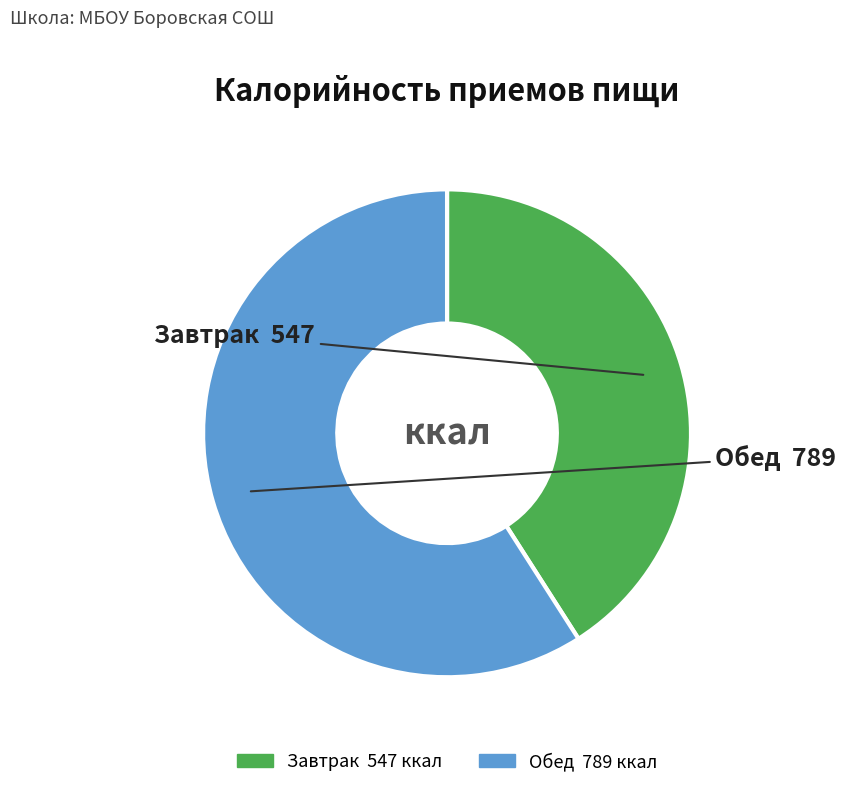

Which slice represents more than half of the pie?

Обед